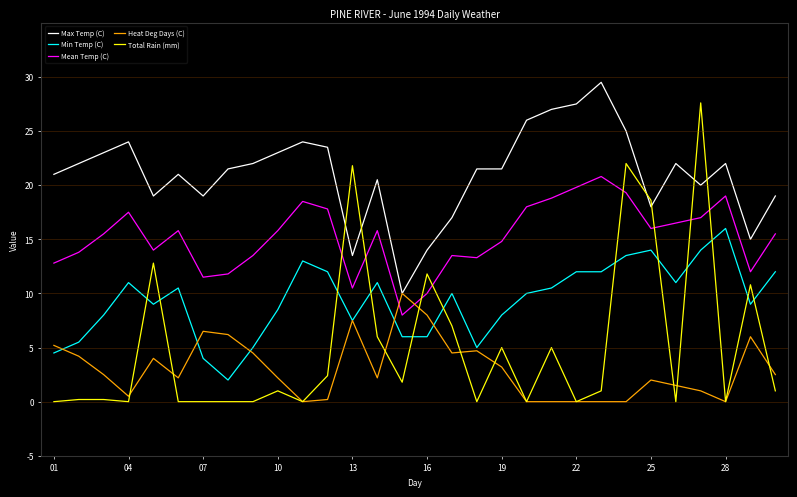

What is the difference between the maximum and minimum values in the Max Temp (C) series?

19.5